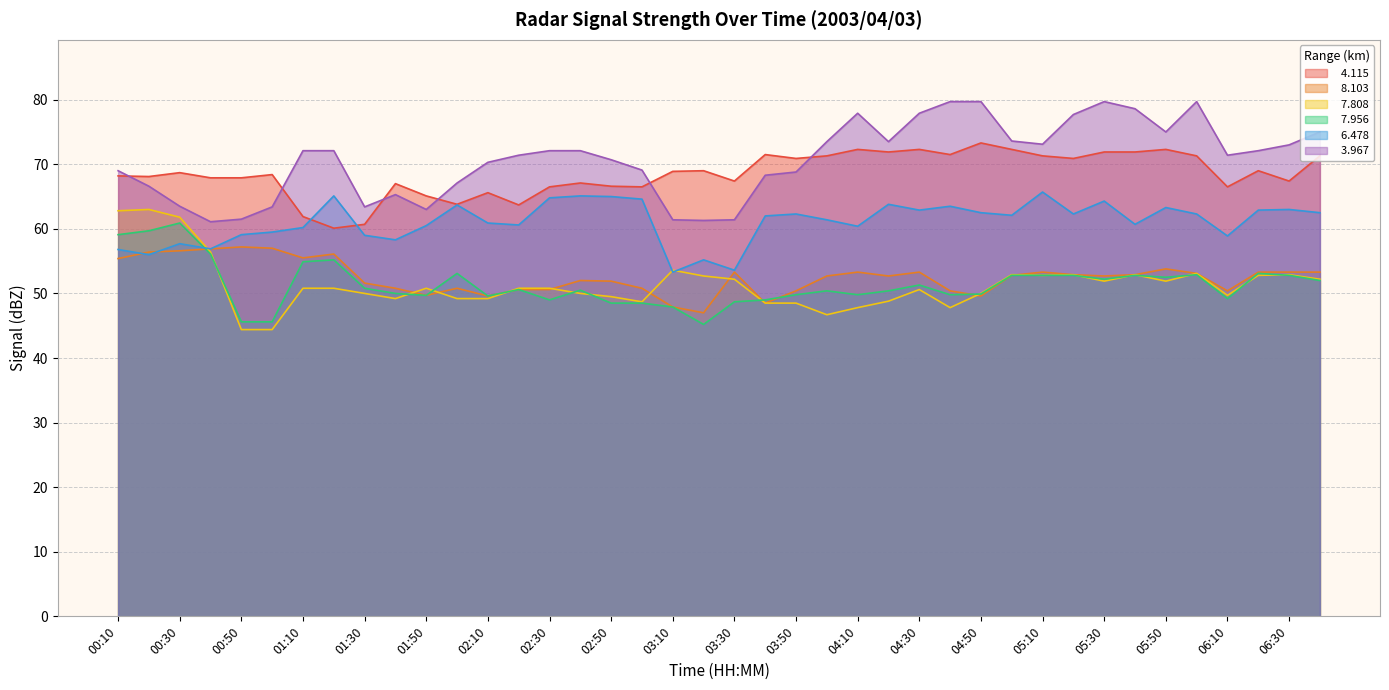

Reading left to right, list all the values displayed in this chart.

  4.115: 68.2	68.1	68.7	67.9	67.9	68.4	61.9	60.1	60.7	67.0	65.1	63.8	65.6	63.7	66.5	67.1	66.6	66.5	68.9	69.0	67.4	71.5	70.9	71.3	72.3	71.9	72.3	71.5	73.3	72.3	71.3	70.9	71.9	71.9	72.3	71.3	66.5	69.0	67.4	71.3
  8.103: 55.4	56.4	56.6	56.9	57.2	57.0	55.5	56.1	51.6	50.8	49.7	50.8	49.6	50.6	50.6	52.0	51.9	50.8	47.9	47.0	53.3	48.5	50.4	52.7	53.3	52.7	53.3	50.4	49.6	52.8	53.3	52.9	52.7	52.9	53.8	53.1	50.4	53.3	53.3	53.3
  7.808: 62.8	63.0	61.8	56.4	44.4	44.4	50.8	50.8	50.0	49.2	50.8	49.2	49.2	50.8	50.8	50.0	49.5	48.7	53.6	52.7	52.2	48.5	48.5	46.7	47.8	48.8	50.6	47.8	50.0	52.9	52.8	52.9	51.9	52.9	51.9	53.1	49.7	52.8	52.9	52.2
  7.956: 59.1	59.7	60.9	56.1	45.6	45.6	54.9	55.2	50.8	50.0	49.7	53.1	49.6	50.6	49.0	50.5	48.5	48.5	47.9	45.2	48.7	49.0	49.8	50.4	49.8	50.4	51.3	49.8	49.9	52.8	52.8	52.8	52.2	52.8	52.5	52.9	49.2	53.1	52.8	52.0
  6.478: 56.8	56.0	57.7	56.9	59.1	59.5	60.2	65.1	59.0	58.3	60.5	63.7	60.9	60.6	64.8	65.1	65.0	64.6	53.3	55.2	53.6	62.0	62.3	61.4	60.4	63.8	62.9	63.5	62.5	62.1	65.7	62.3	64.3	60.7	63.3	62.3	58.9	62.9	63.0	62.5
  3.967: 69.0	66.6	63.5	61.1	61.5	63.4	72.1	72.1	63.4	65.3	63.0	67.1	70.3	71.4	72.1	72.1	70.7	69.1	61.4	61.3	61.4	68.3	68.8	73.5	77.9	73.5	77.9	79.7	79.7	73.6	73.1	77.7	79.7	78.6	75.0	79.7	71.4	72.1	73.0	75.0